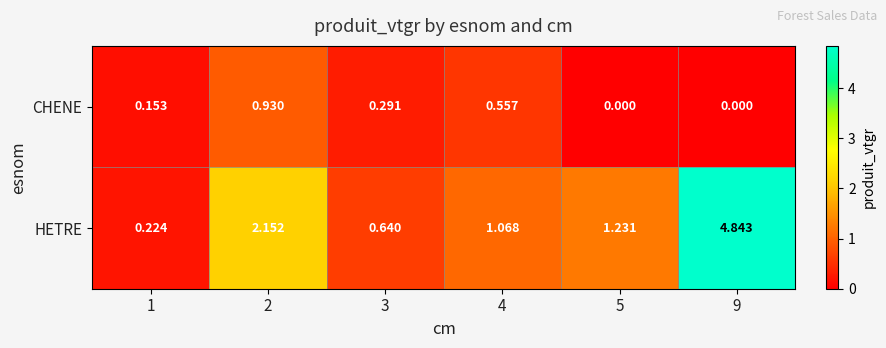

Is the value of HETRE at 2 greater than the value of CHENE at 3?

Yes